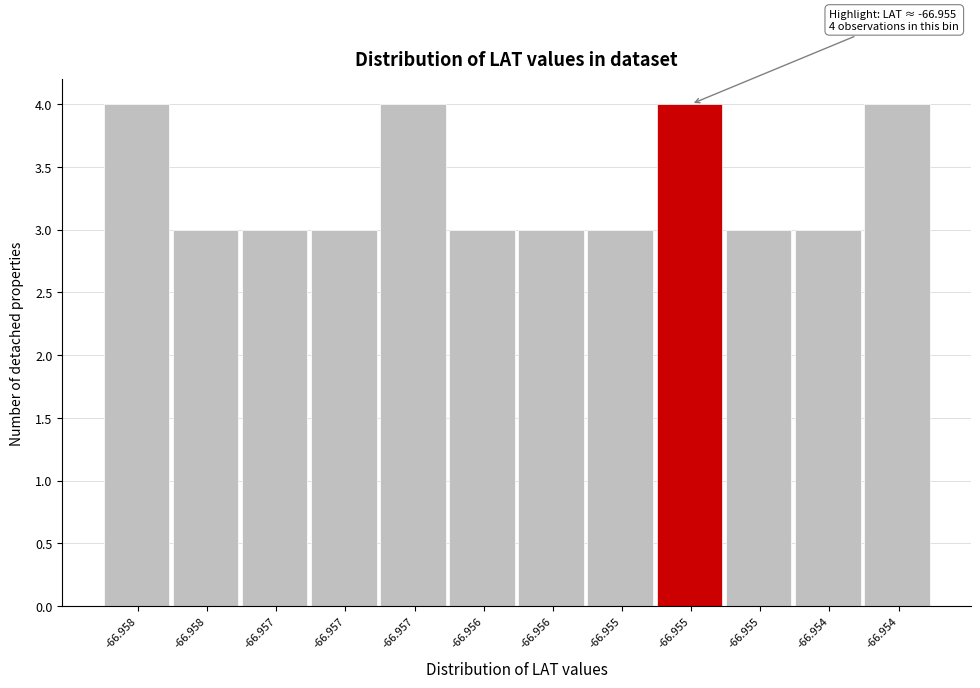

How many bars are there in total?

12